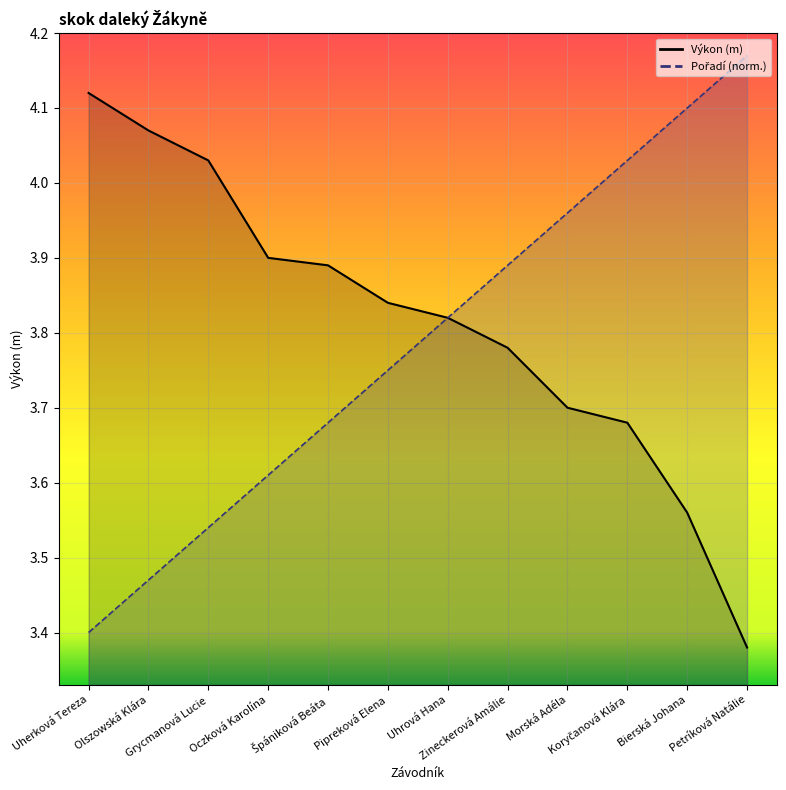

What is the sum of the Výkon values at Uherková Tereza and Olszowská Klára?

8.2